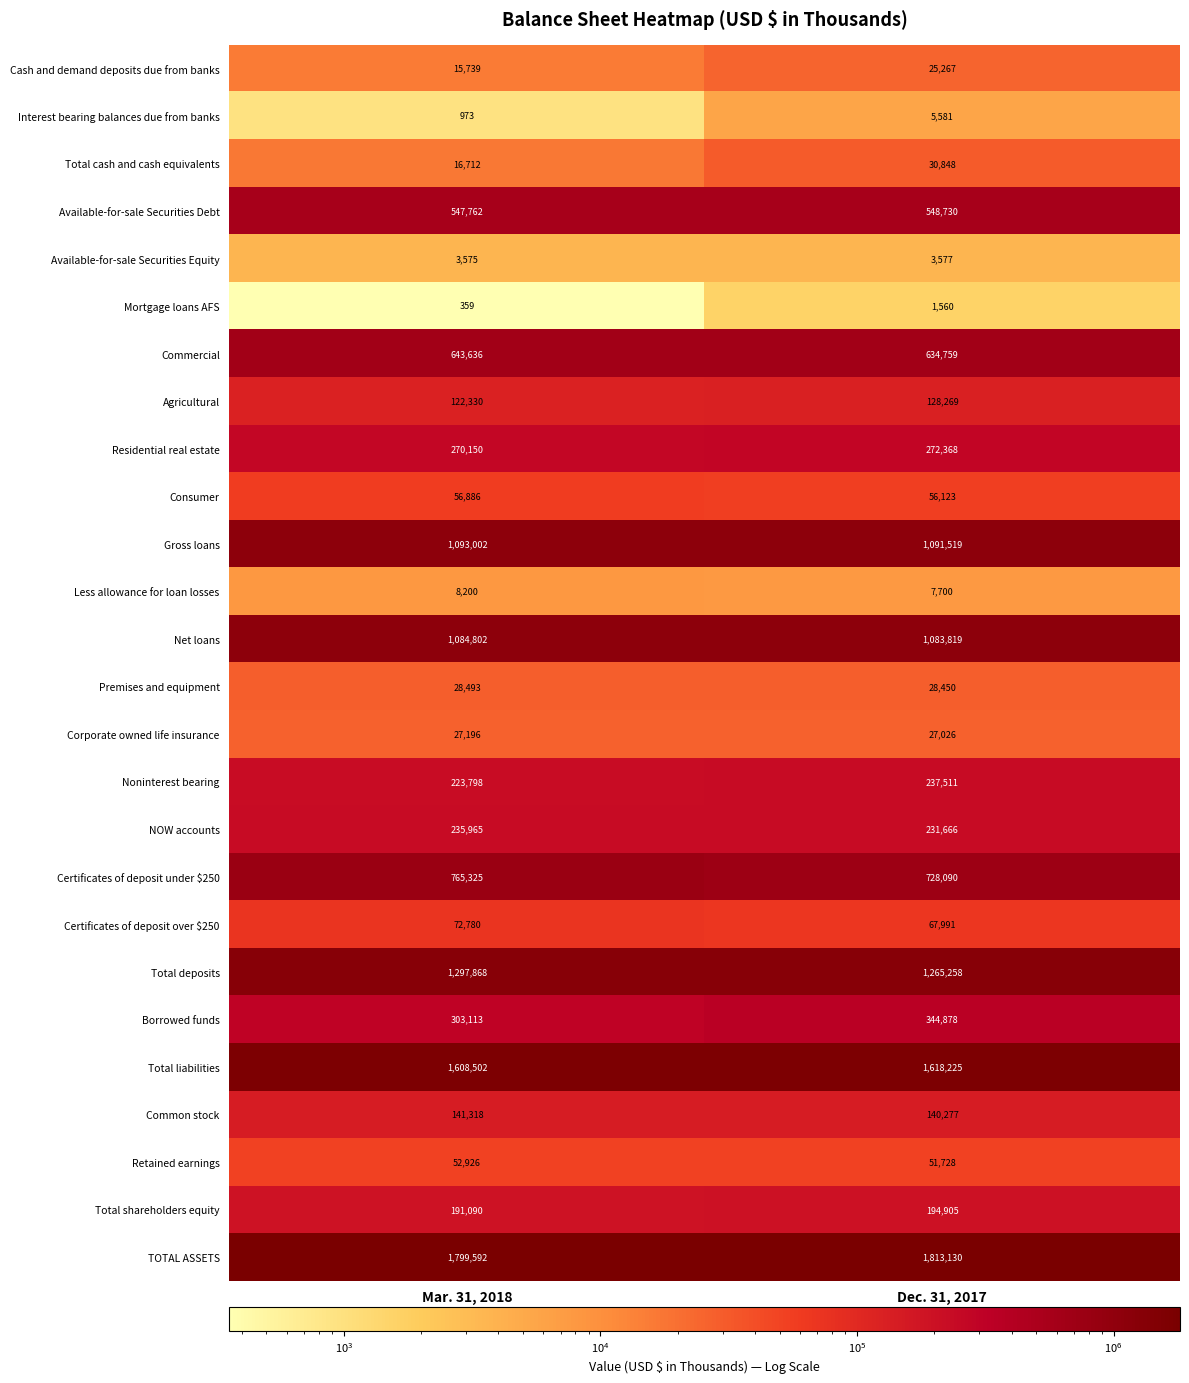

Where is Premises and equipment nearest to the value 28471?

Dec. 31, 2017